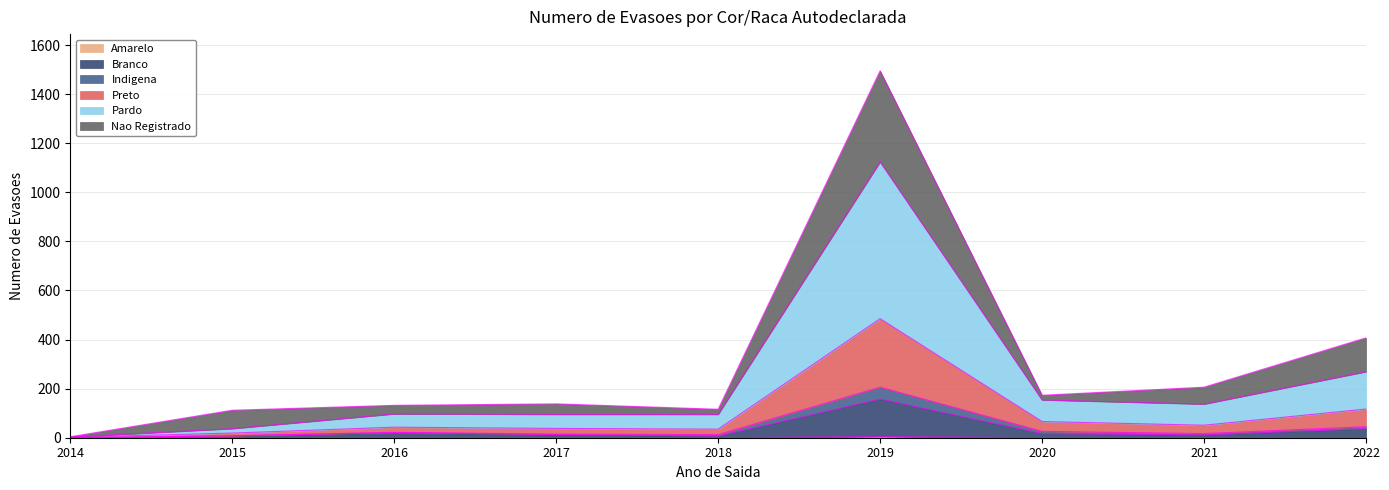

At which category is the sum across all series the highest?

2019